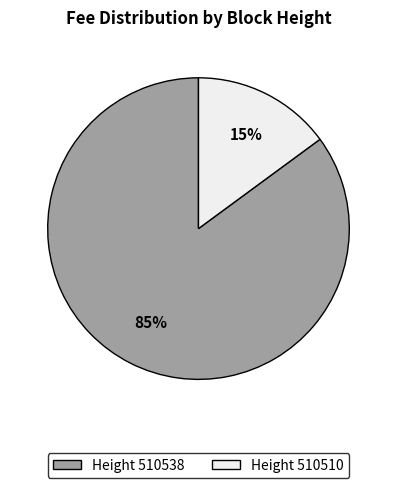

What is the largest slice in the pie chart?

Height 510538